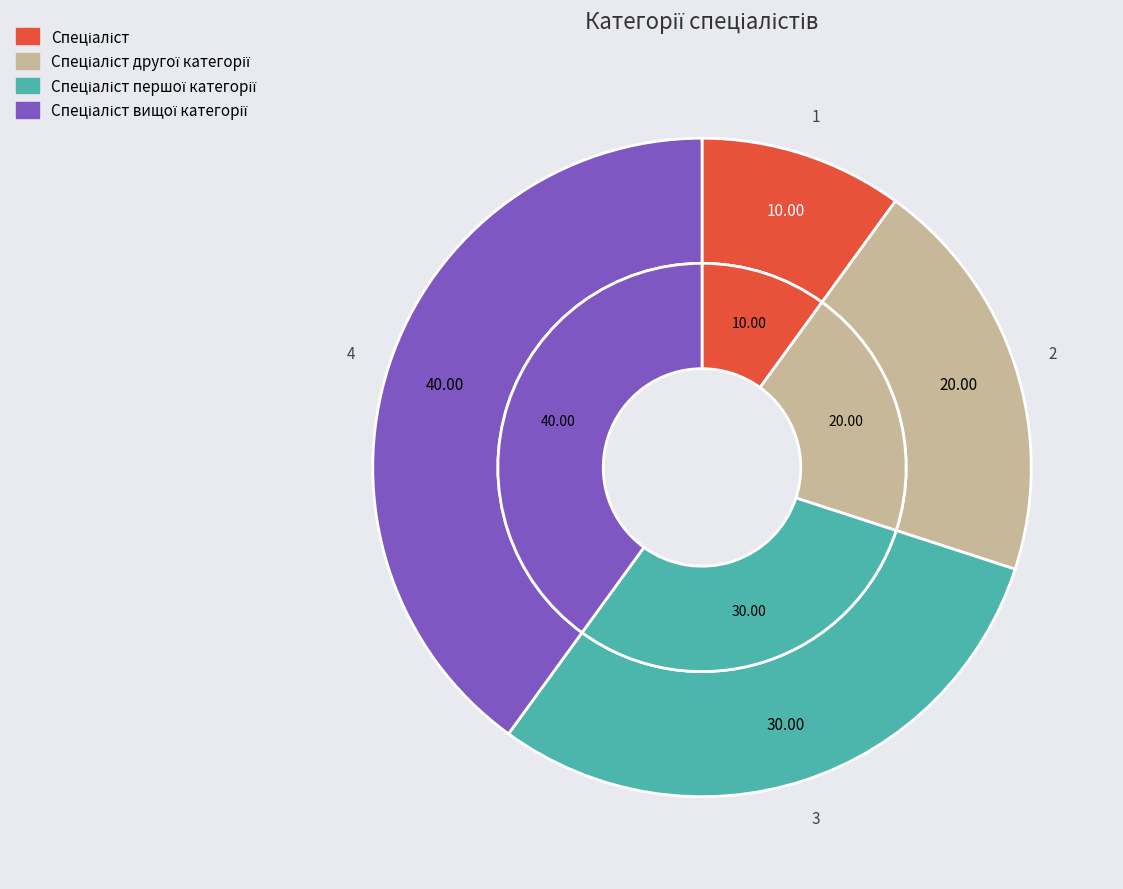

To the nearest percent, what is the difference between the largest and smallest slice percentages?

30%